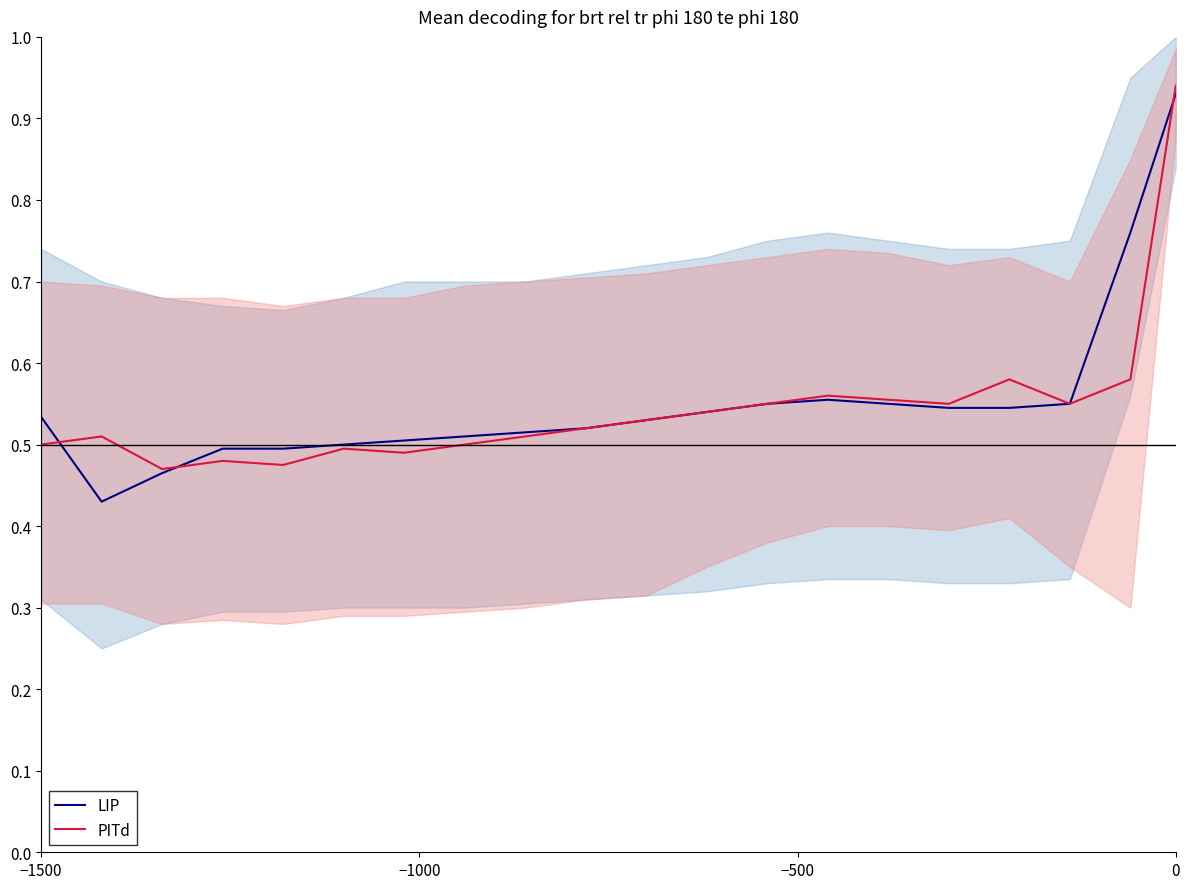

Is it true that LIP equals 1.3 at 0?

False